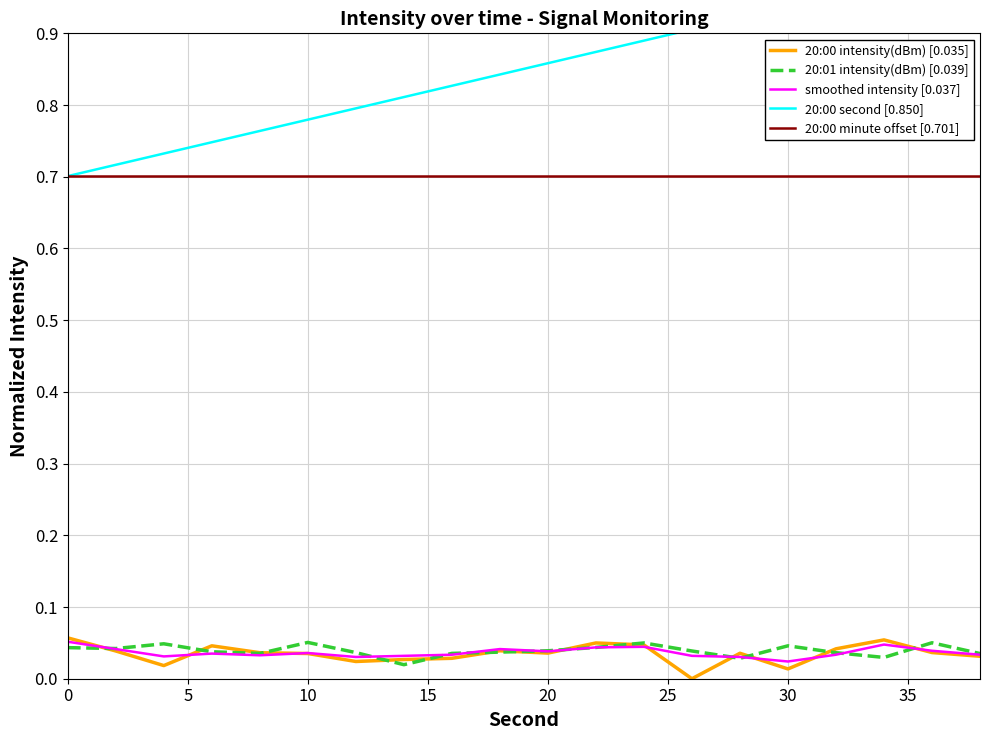

What is the sum of all smoothed intensity [0.037] values?

0.7